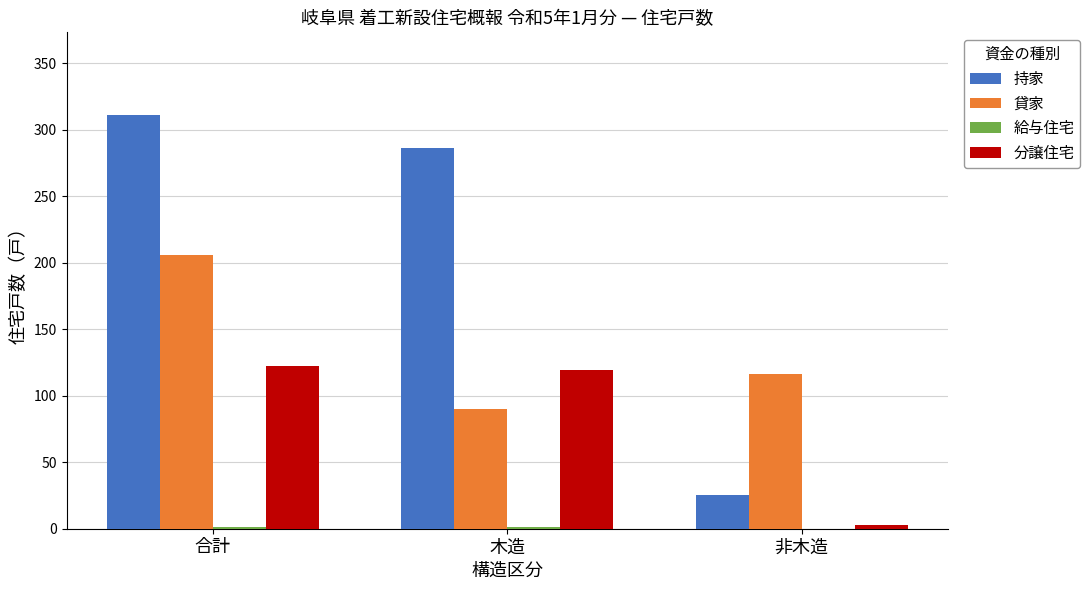

What is the spread (max minus min) of values at 非木造?

116